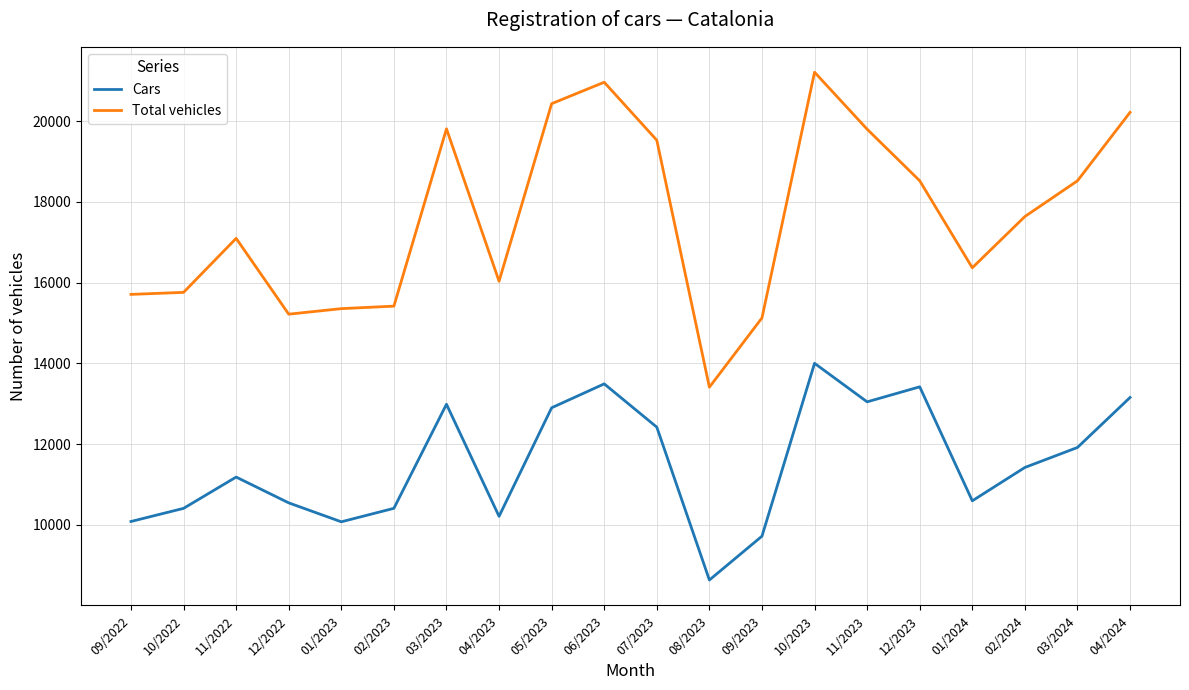

Is it true that Cars equals 4515 at 09/2023?

False